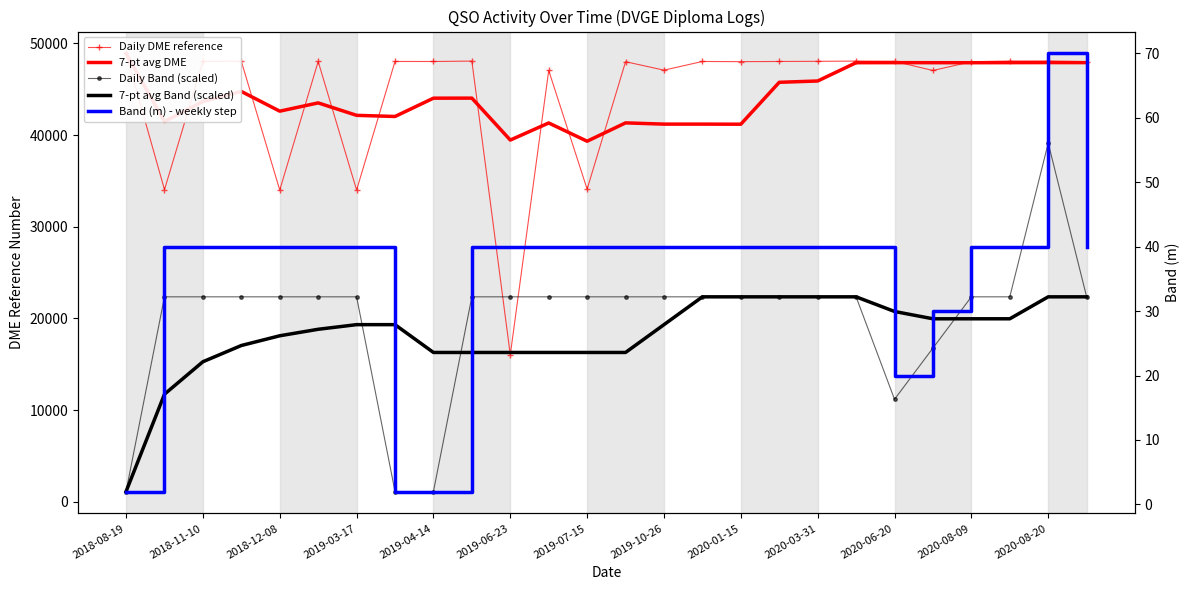

At which label does Daily DME reference first exceed 48037?

2018-08-19